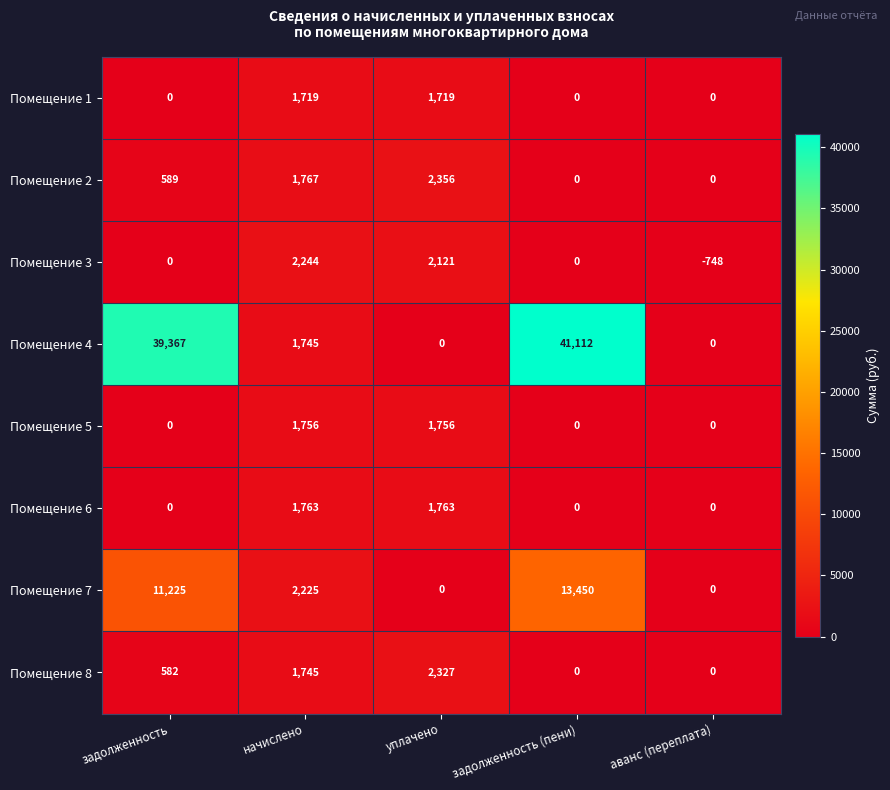

Which label corresponds to the largest value in the chart?

задолженность (пени)